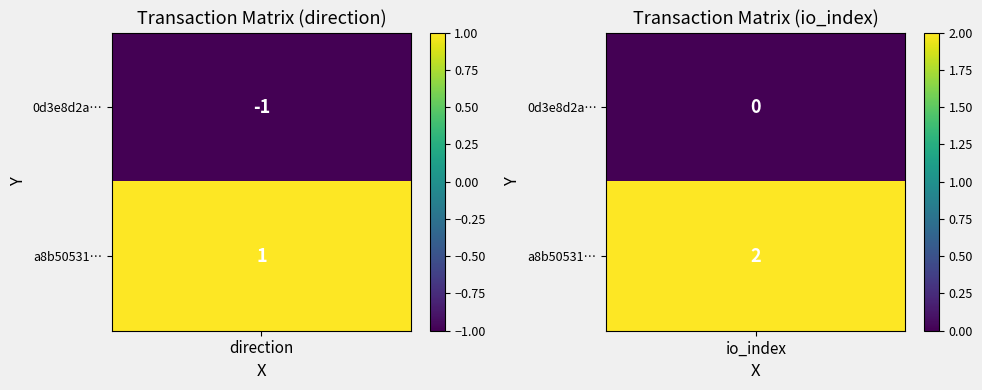

Is it true that 0d3e8d2a7178dab4d3d77d11212abcc2c446533 equals 0 at 1?

False